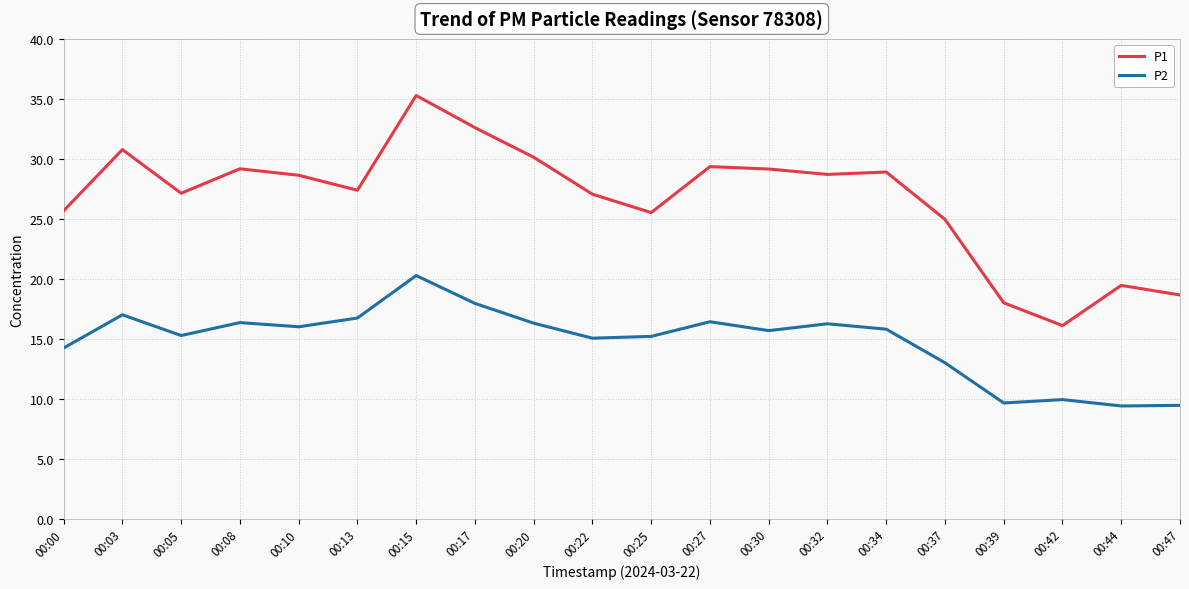

True or false: P2 and P1 cross at least once.

False